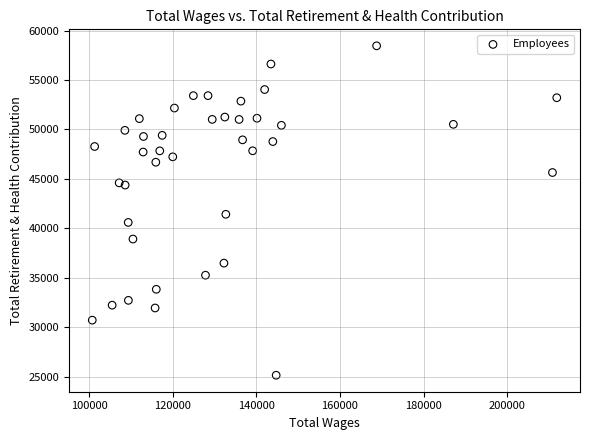

What Y value in the scatter plot is closest to 41805?

41423